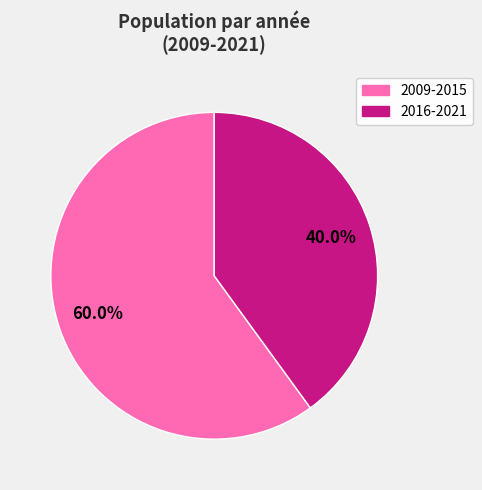

Is there a majority slice in this chart?

Yes